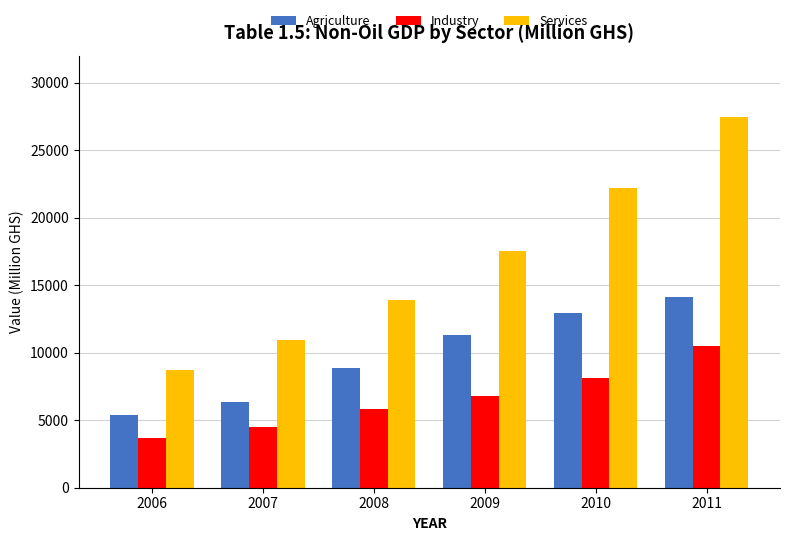

What are all the series names shown in the legend?

Agriculture, Industry, Services